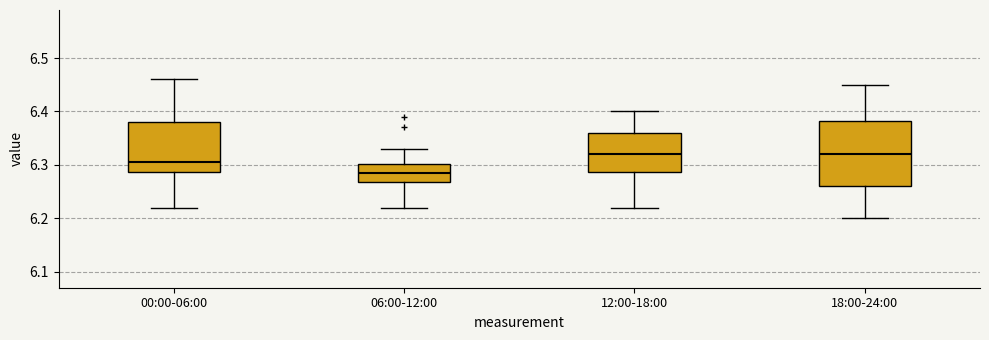

Reading left to right, transcribe this box plot: for each box, give where its median line is, the range the box spans, and where its two whiskers end, as read against the y-axis. The values are not printed on the chart, so give them approximately, as read against the axis.

00:00-06:00: median 6.31, box 6.29 to 6.38, whiskers 6.22 to 6.46
06:00-12:00: median 6.29, box 6.27 to 6.30, whiskers 6.22 to 6.33
12:00-18:00: median 6.32, box 6.29 to 6.36, whiskers 6.22 to 6.40
18:00-24:00: median 6.32, box 6.26 to 6.38, whiskers 6.20 to 6.45